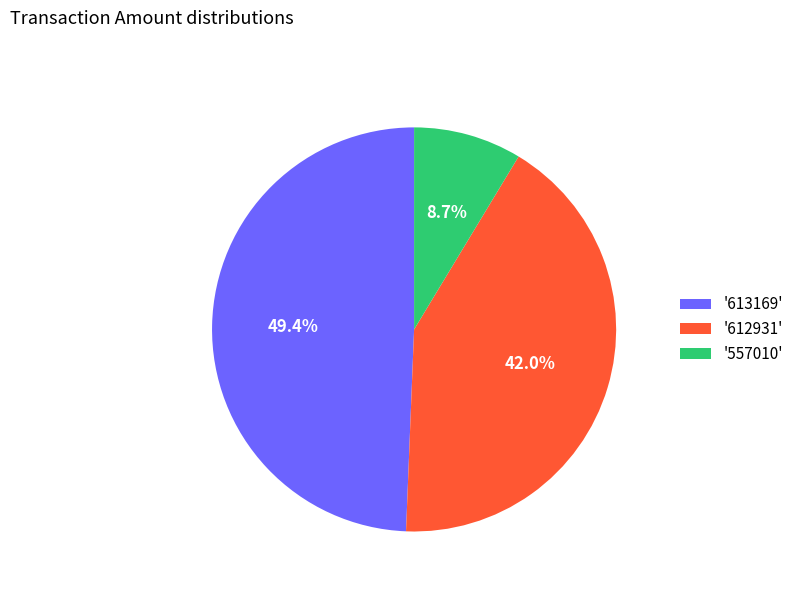

Combined, do '612931' and '613169' account for over 50%?

Yes